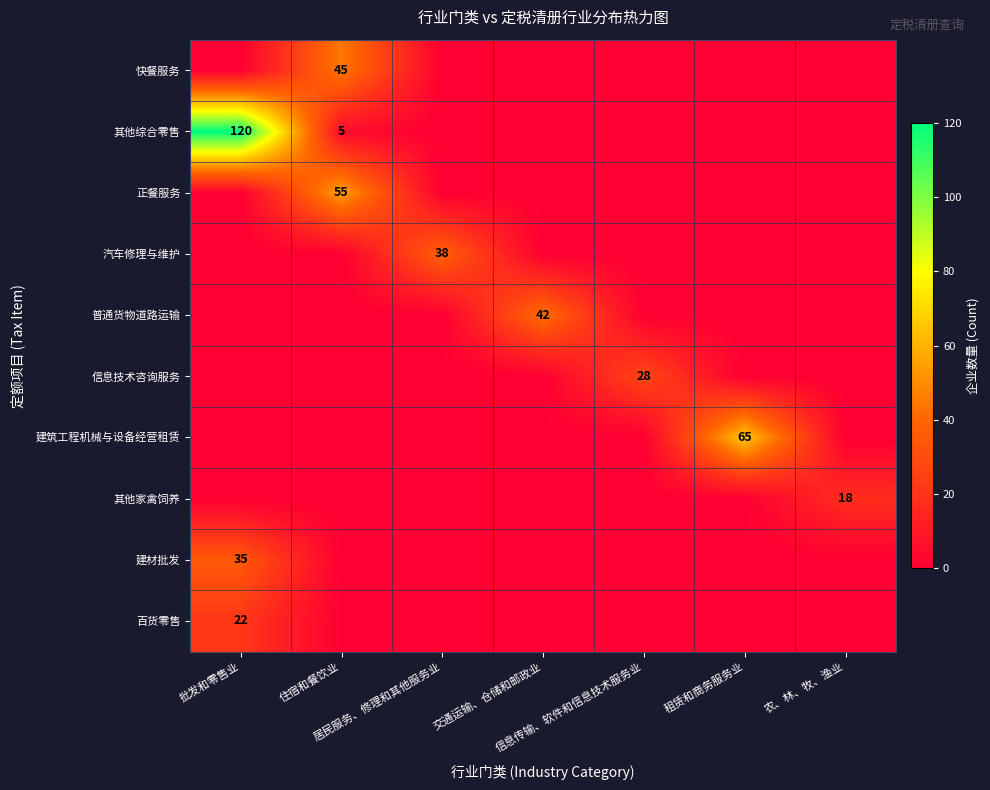

What is the spread (max minus min) of values at 租赁和商务服务业?

65